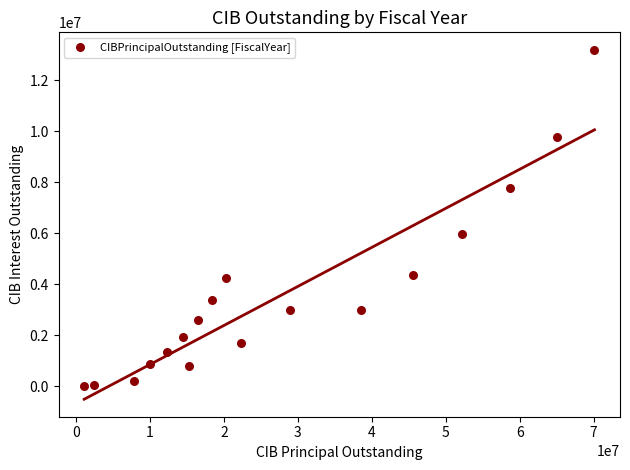

What Y value in the scatter plot is closest to 6607141?

5975700.0